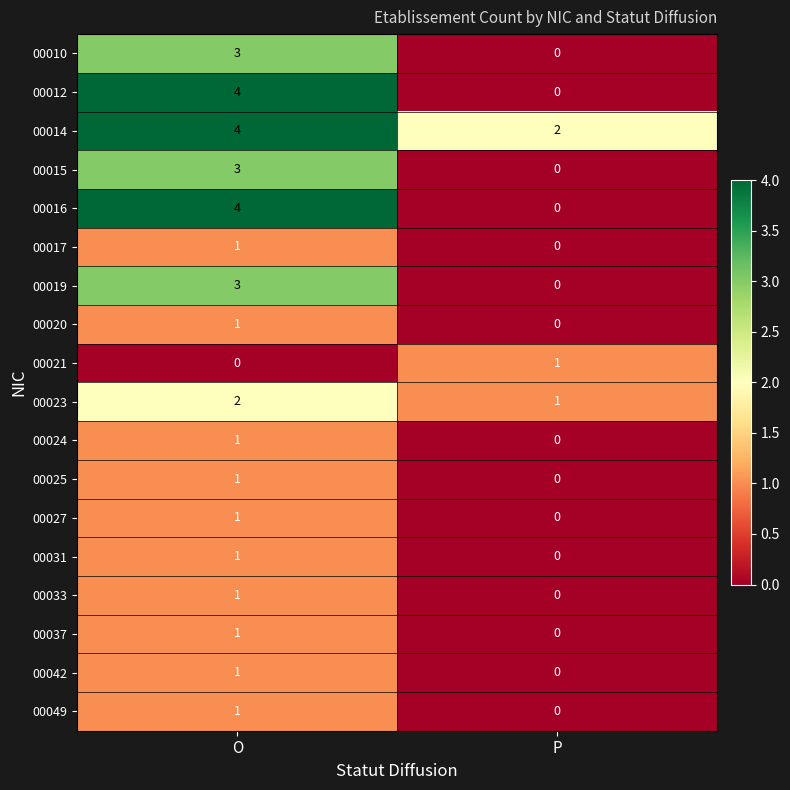

What is the difference between the highest and lowest values at O?

4